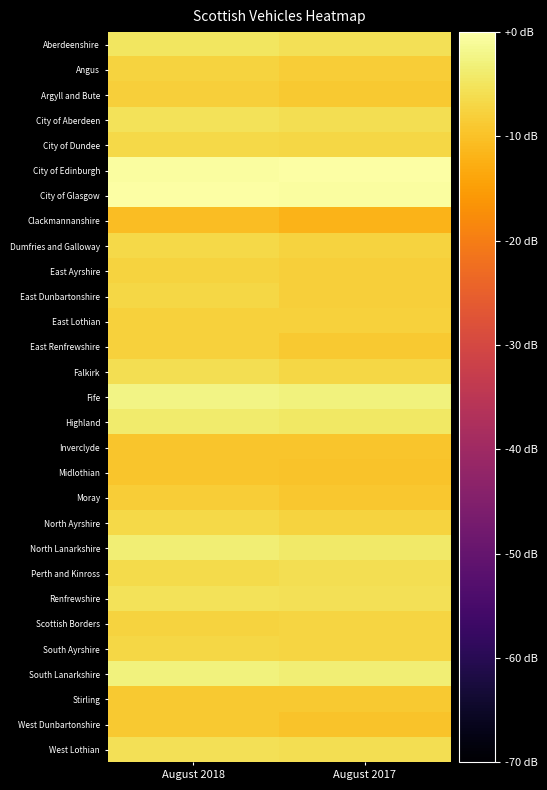

What is the total value across all series at August 2017?

-196.3